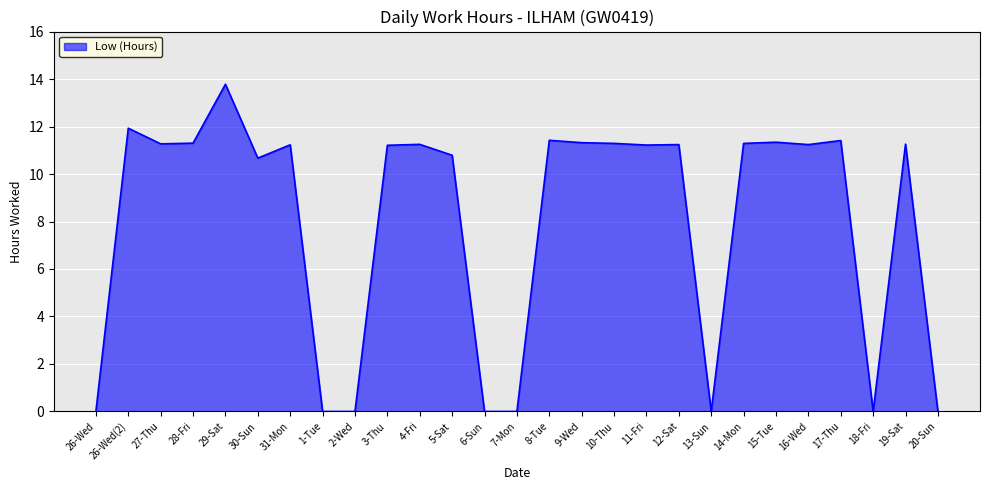

What position from the left is 2-Wed?

9